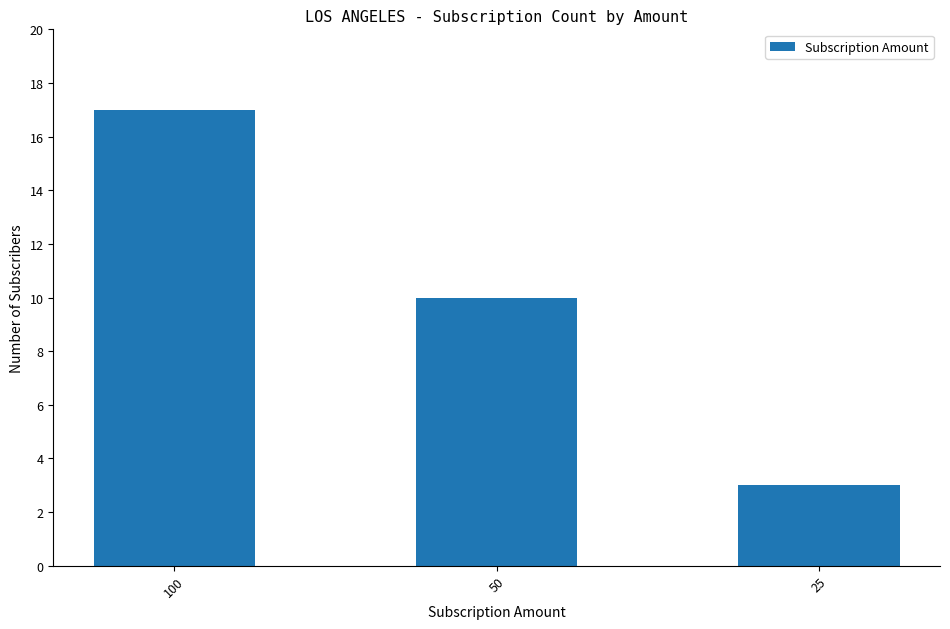

List the labels in order of value, smallest first.

25, 50, 100